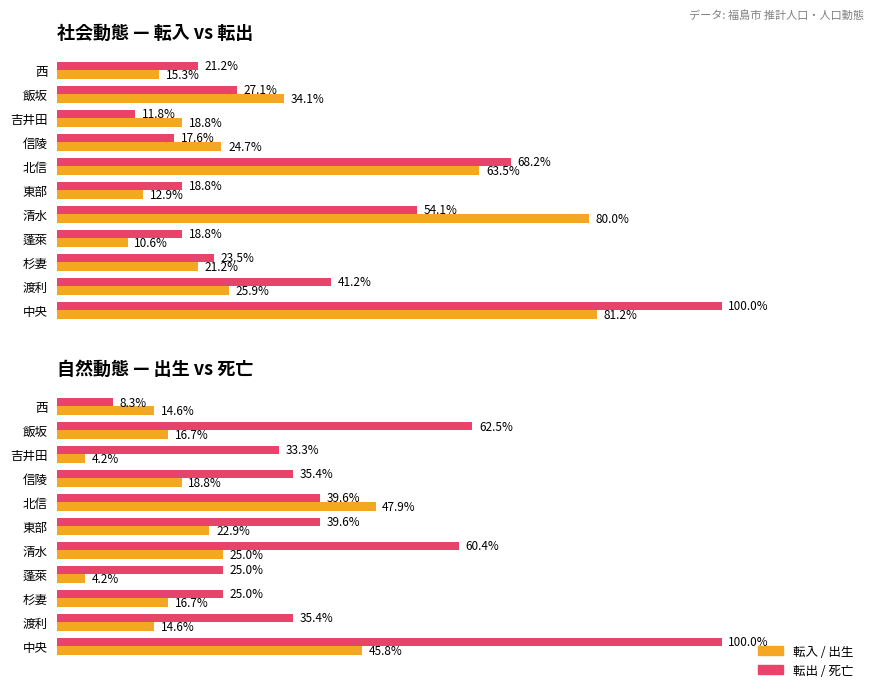

Is it true that 死亡 / 転出 equals 35.4 at 渡利?

True